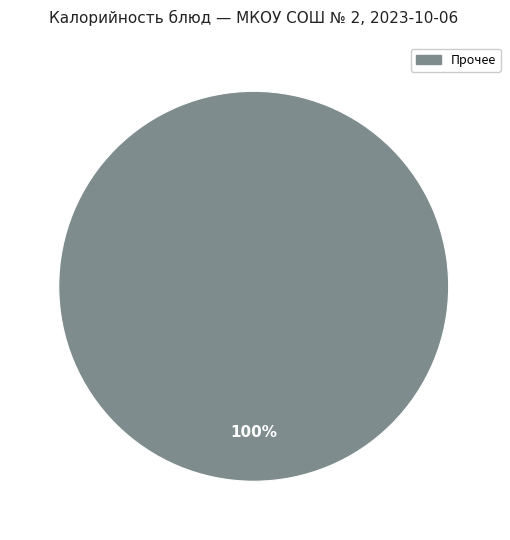

Does any single category account for the majority?

Yes